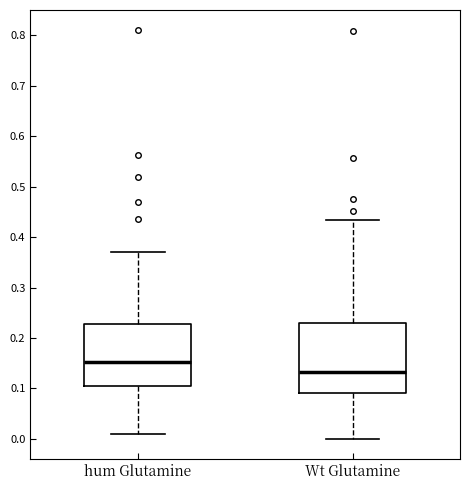

Reading left to right, transcribe this box plot: for each box, give where its median line is, the range the box spans, and where its two whiskers end, as read against the y-axis. The values are not printed on the chart, so give them approximately, as read against the axis.

hum Glutamine: median 0.15, box 0.10 to 0.23, whiskers 0.01 to 0.37
Wt Glutamine: median 0.13, box 0.09 to 0.23, whiskers 0.00 to 0.43